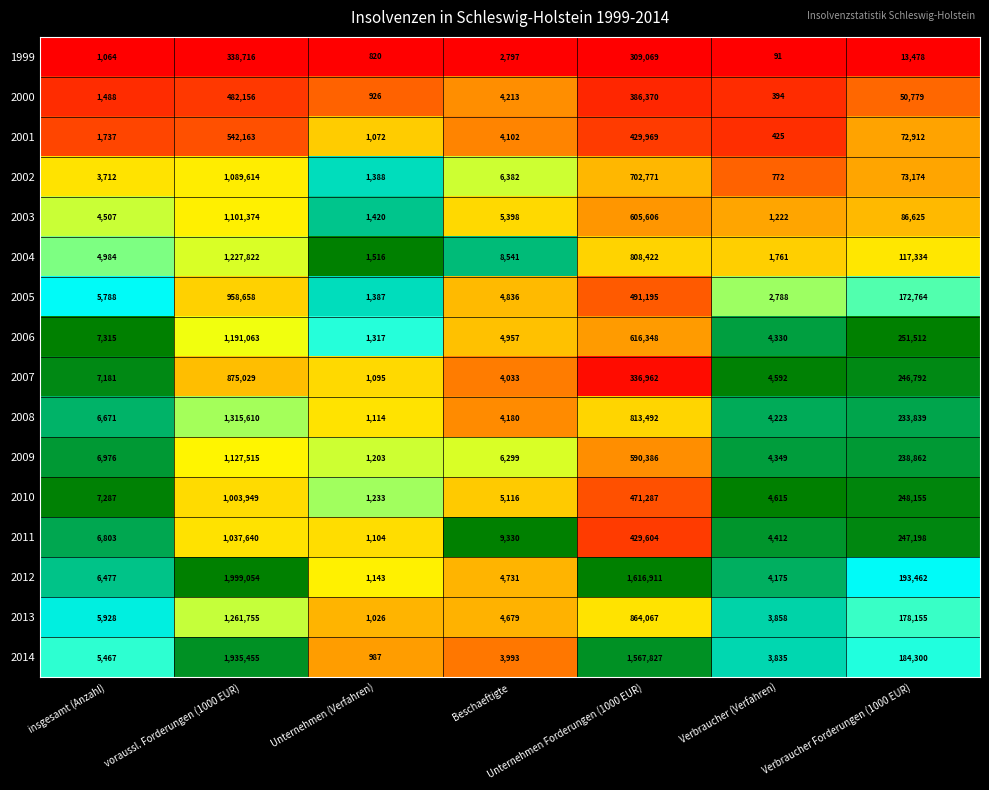

Rank the series by their maximum value, from lowest to highest.

1999, 2000, 2001, 2007, 2005, 2010, 2011, 2002, 2003, 2009, 2006, 2004, 2013, 2008, 2014, 2012